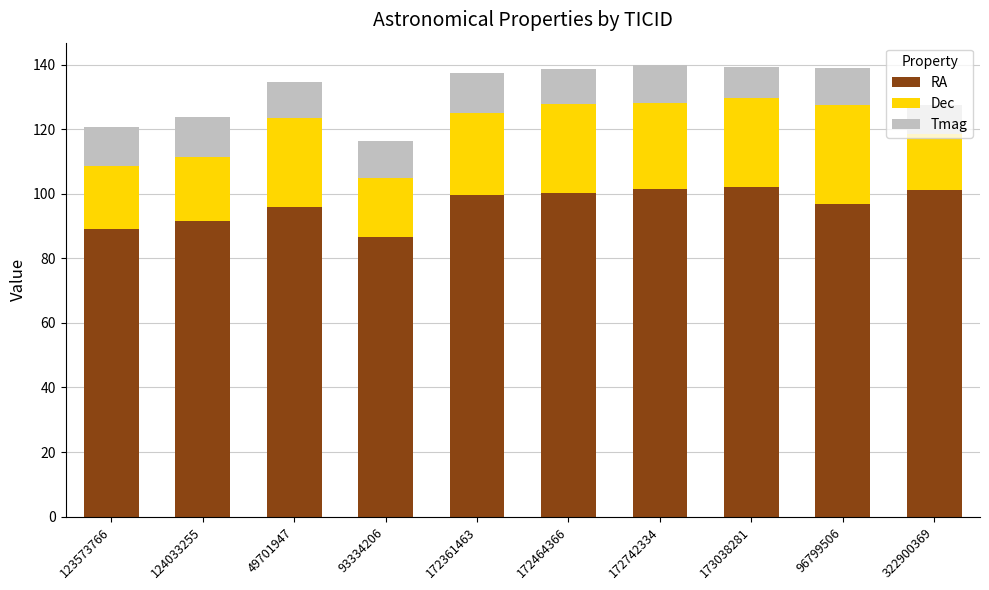

What is the highest value of the RA series?

102.3